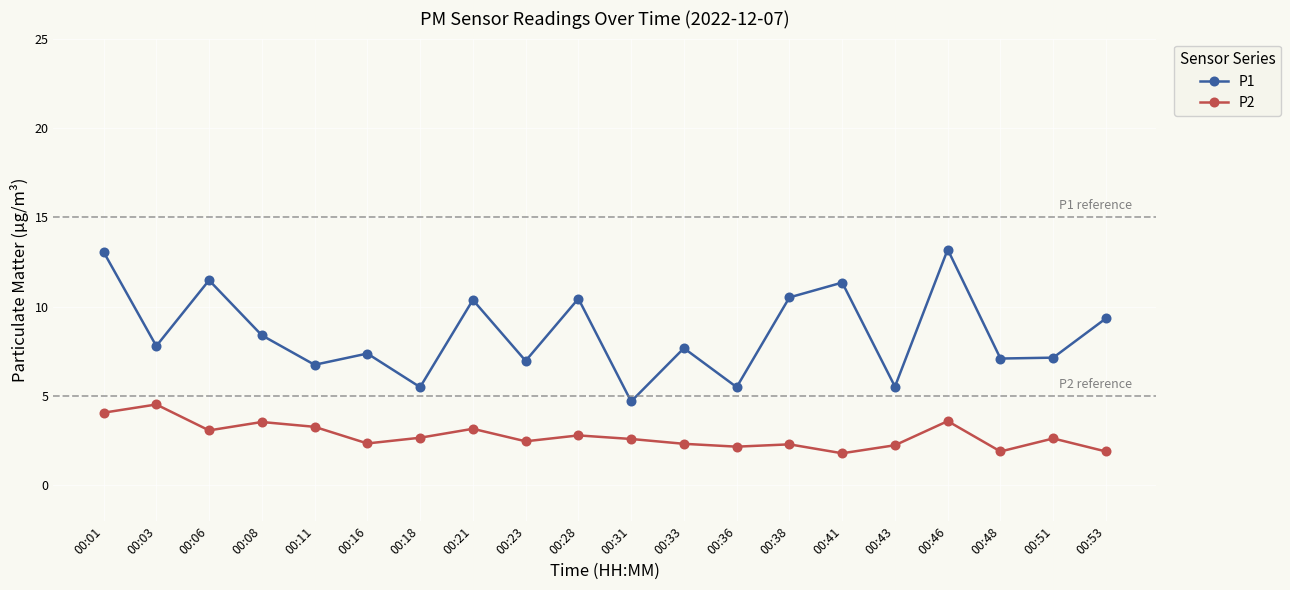

Which series changed the most between 00:01 and 00:18?

P1